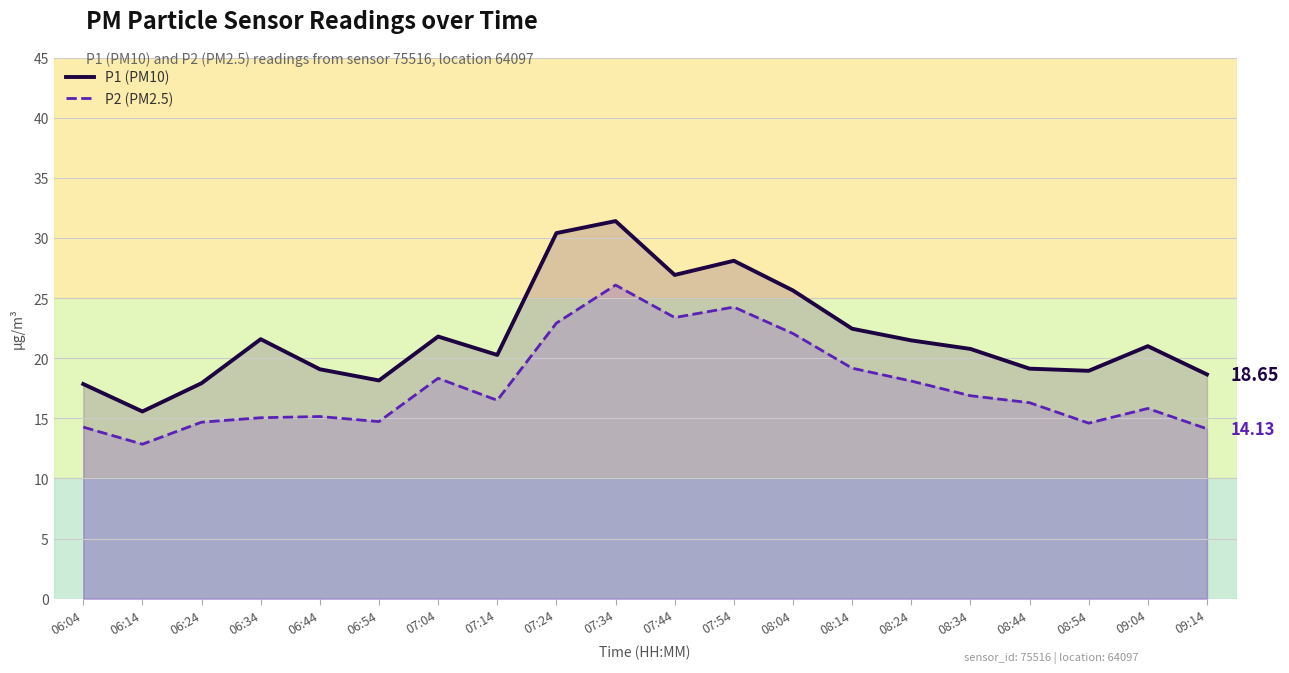

What is the average value of the P1 (PM10) series?

21.9